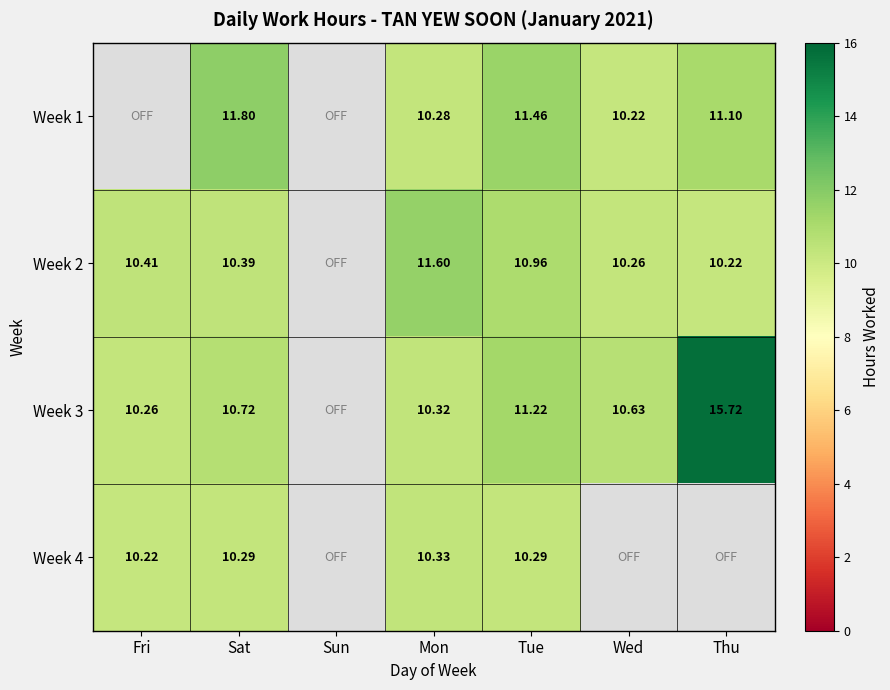

Is the value of Week 2 at Wed greater than the value of Week 4 at Mon?

No